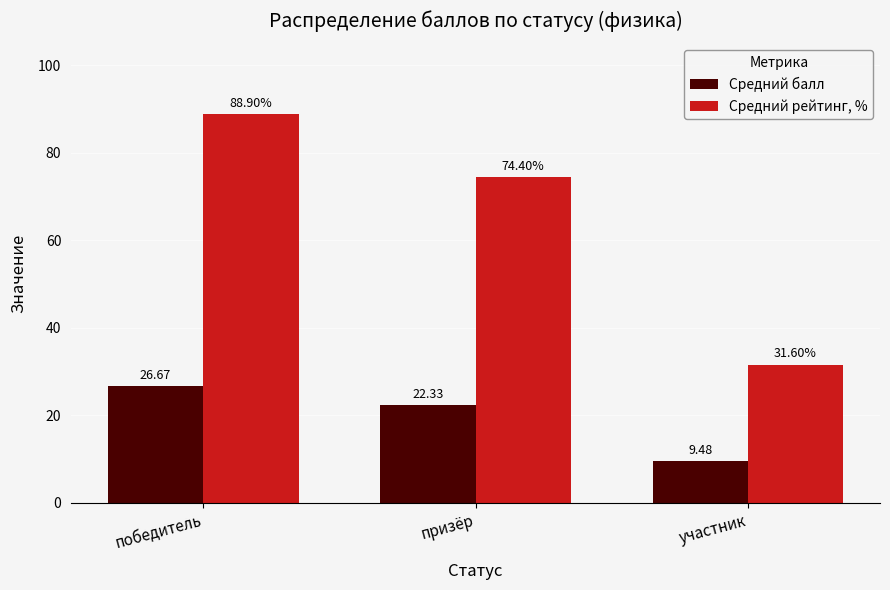

Which series has the largest range (max minus min)?

Средний рейтинг, %